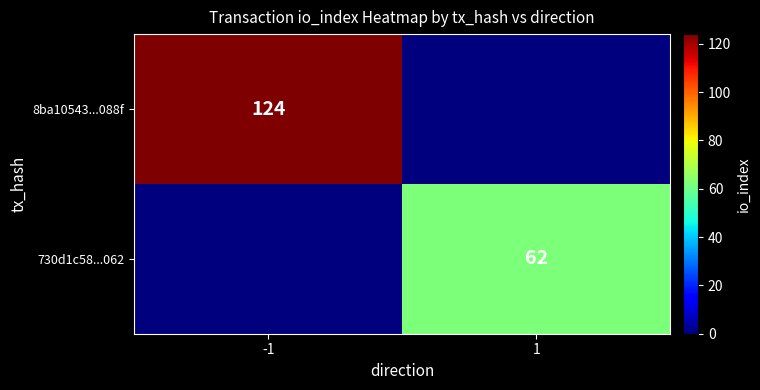

Is the value of 730d1c58...062 at 1 greater than the value of 8ba10543...088f at -1?

No